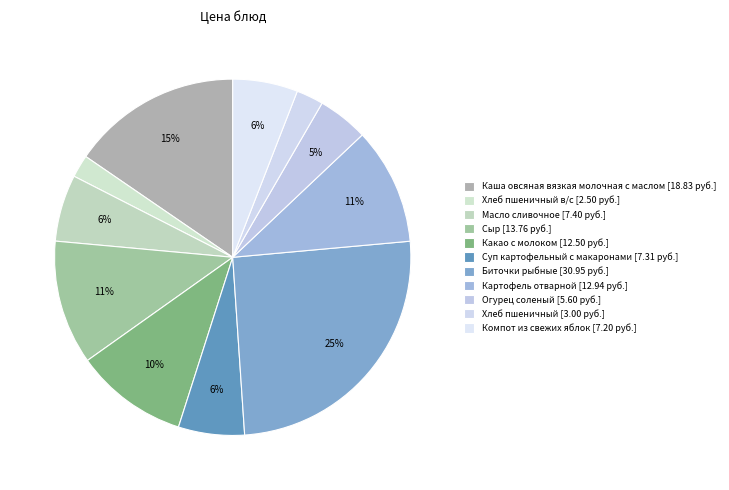

How many segments does this pie chart have?

11